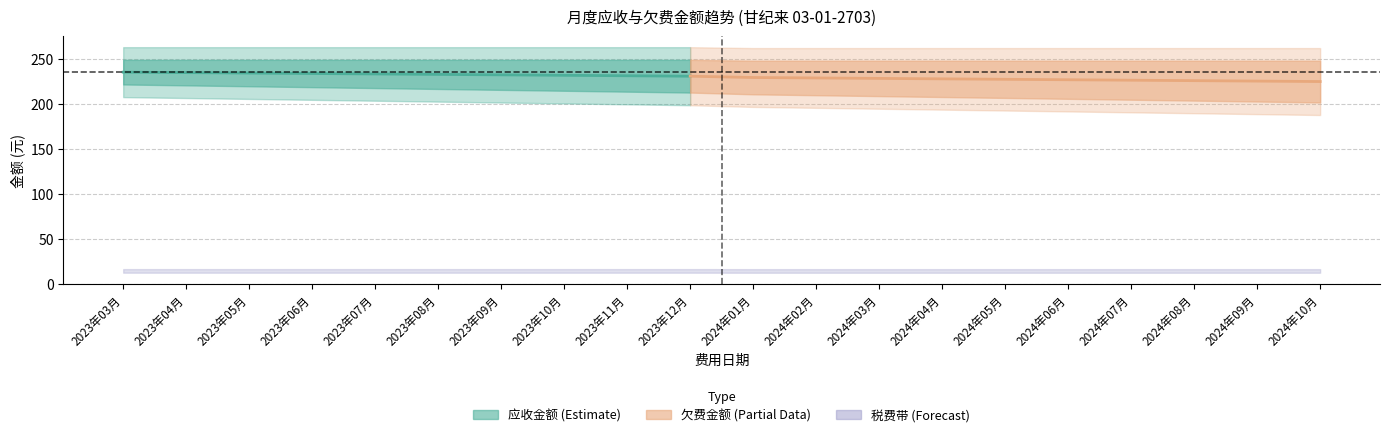

Which category has the highest value in the 应收金额(含税) series?

2023年03月